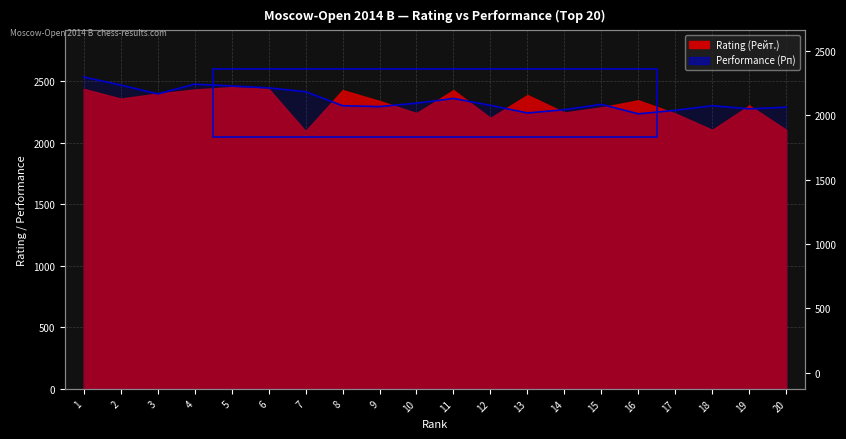

How many lines are shown in the chart?

1